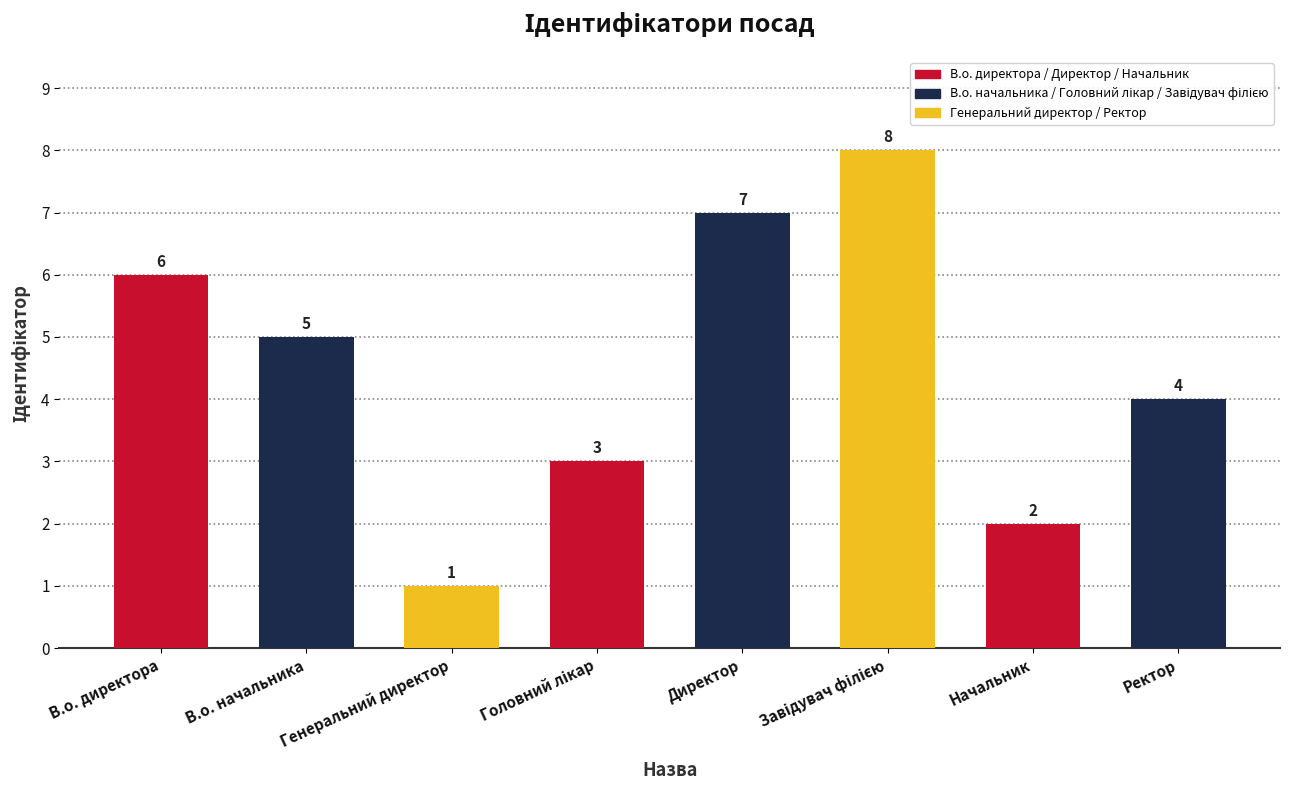

What is the greatest value displayed?

8